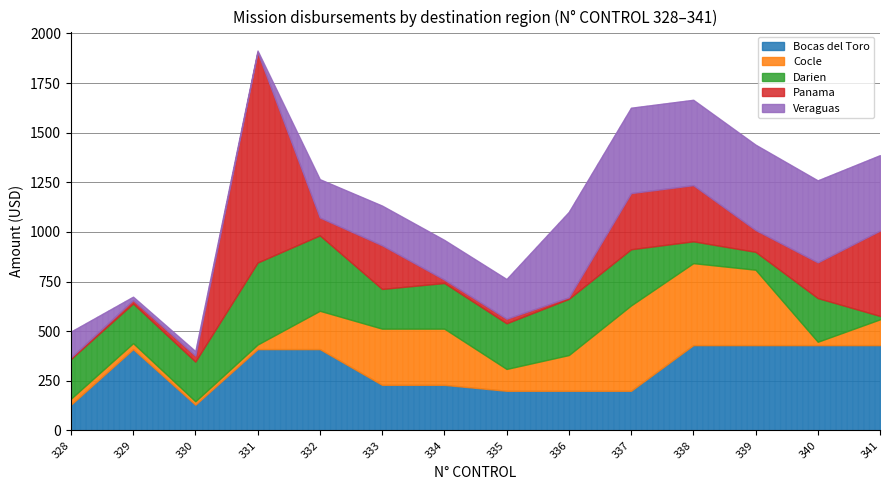

Where do Cocle and Veraguas first cross each other?

328 and 329